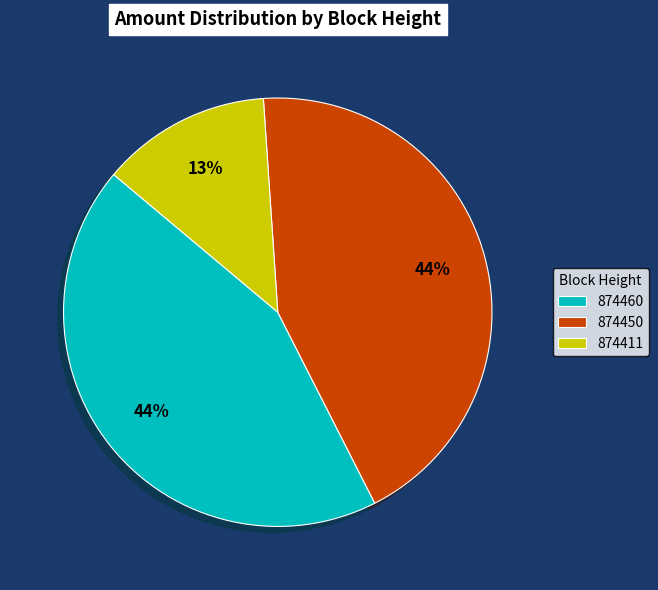

Which slice is the smallest?

874411